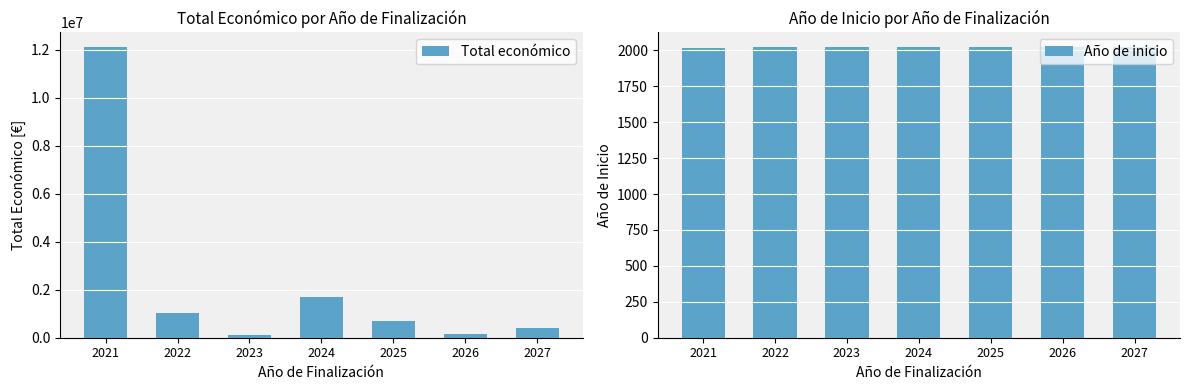

Reading left to right, what are all the values shown in this chart?

Total económico: 2021=12120393.0	2022=1046602.0	2023=104971.0	2024=1677716.0	2025=715213.0	2026=150000.0	2027=420000.0
Año de inicio: 2021=2017.3	2022=2020.5	2023=2021.5	2024=2022.0	2025=2023.3	2026=2023.0	2027=2024.0